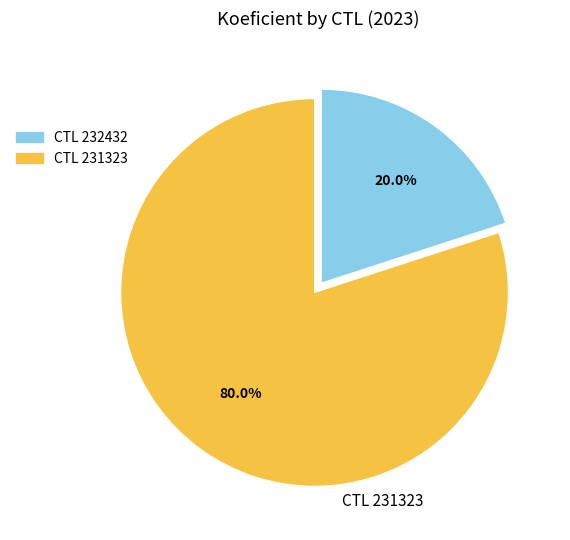

Is there a majority slice in this chart?

Yes